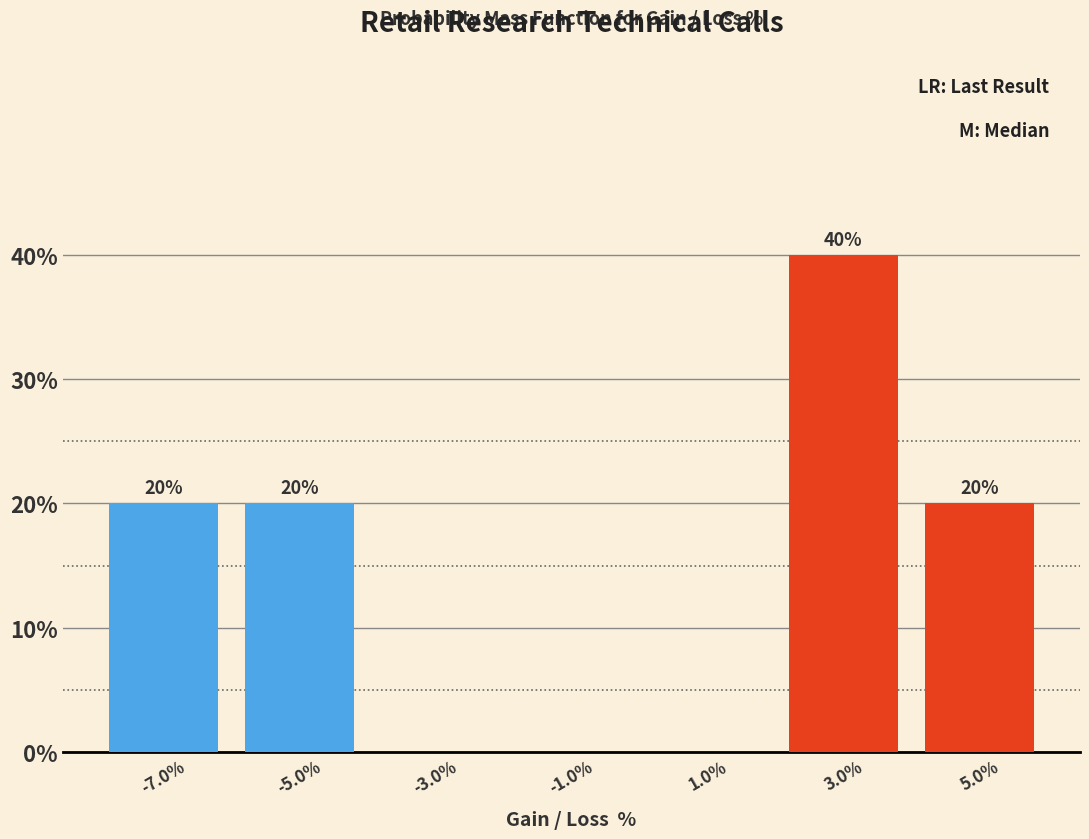

Reading left to right, what are all the values shown in this chart?

-7.0%=20	-5.0%=20	-3.0%=0	-1.0%=0	1.0%=0	3.0%=40	5.0%=20